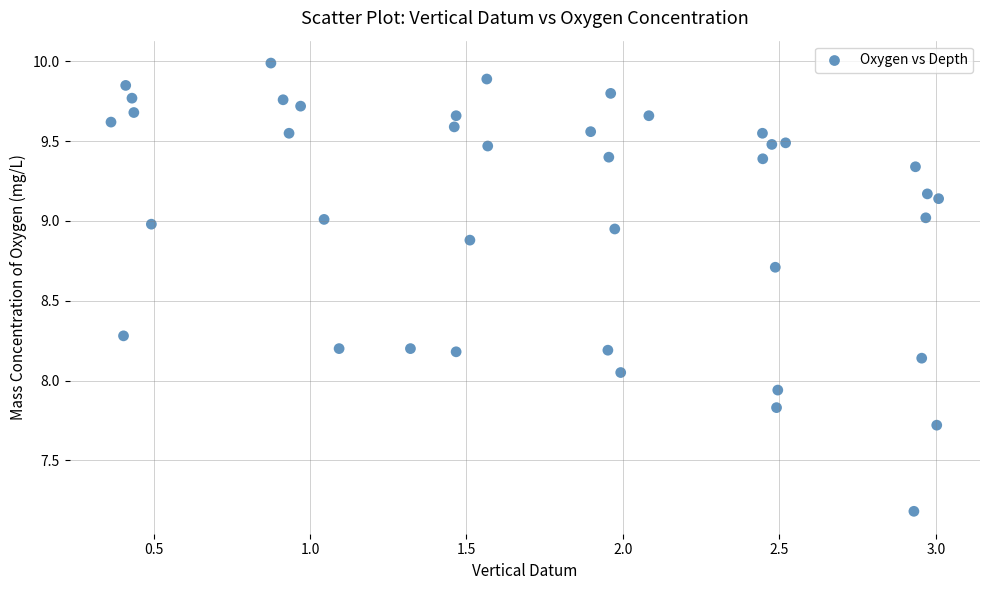

What is the range of X values (max minus min)?

2.6